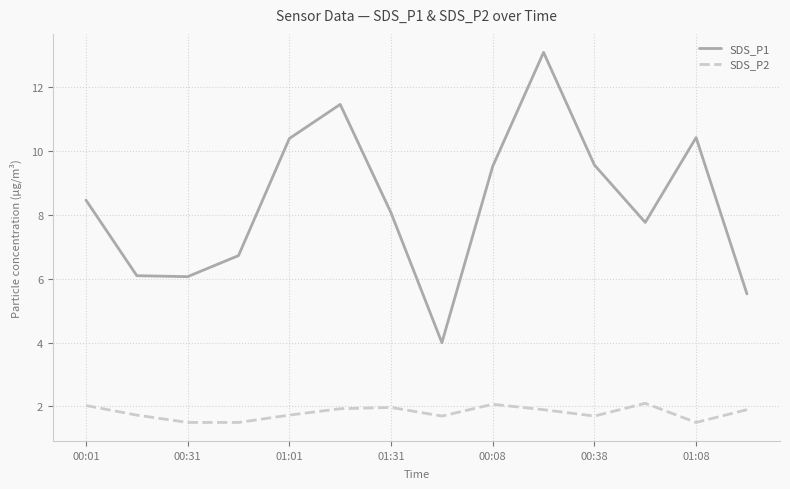

At how many categories does at least one series exceed 2?

14